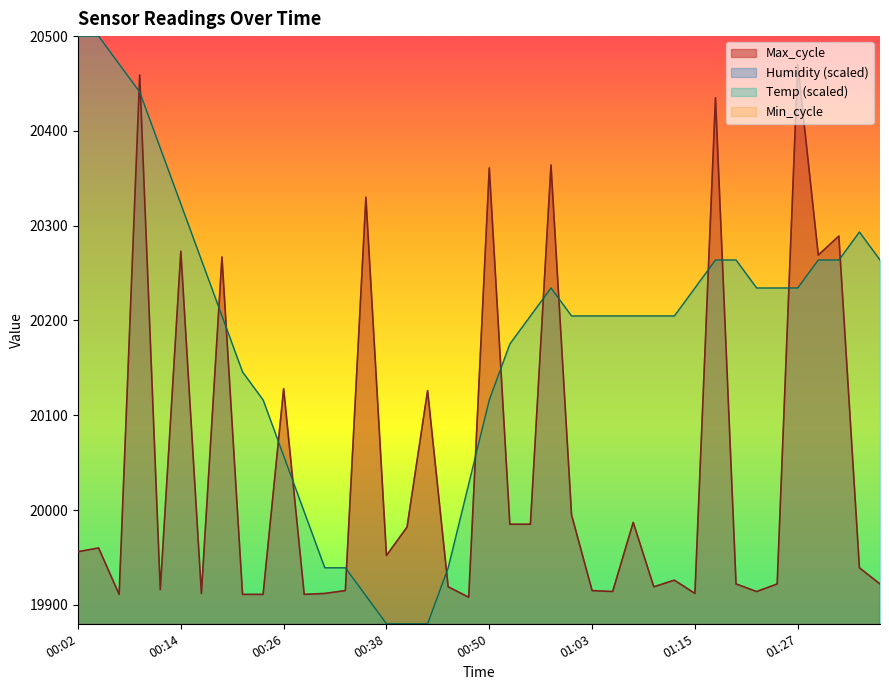

Does the chart display data point markers on the line(s)?

No